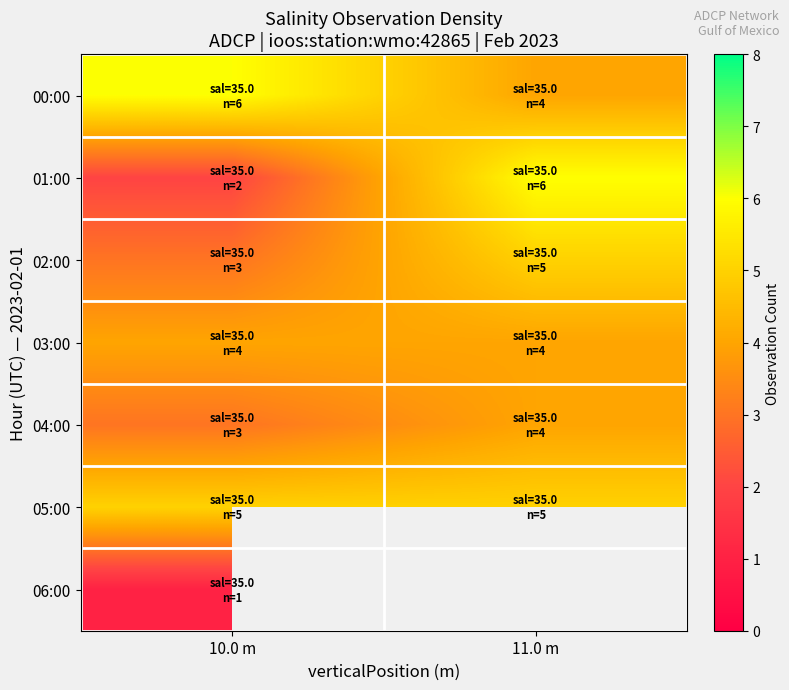

How many distinct data groups are displayed?

7